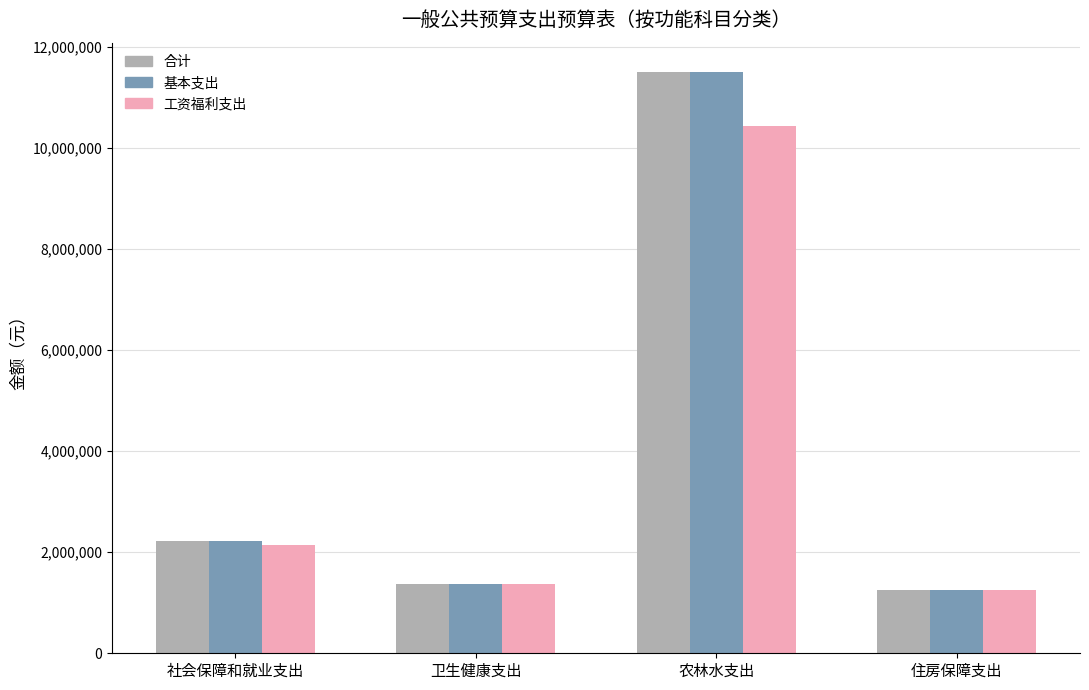

What is the maximum value shown in the chart?

11506390.5